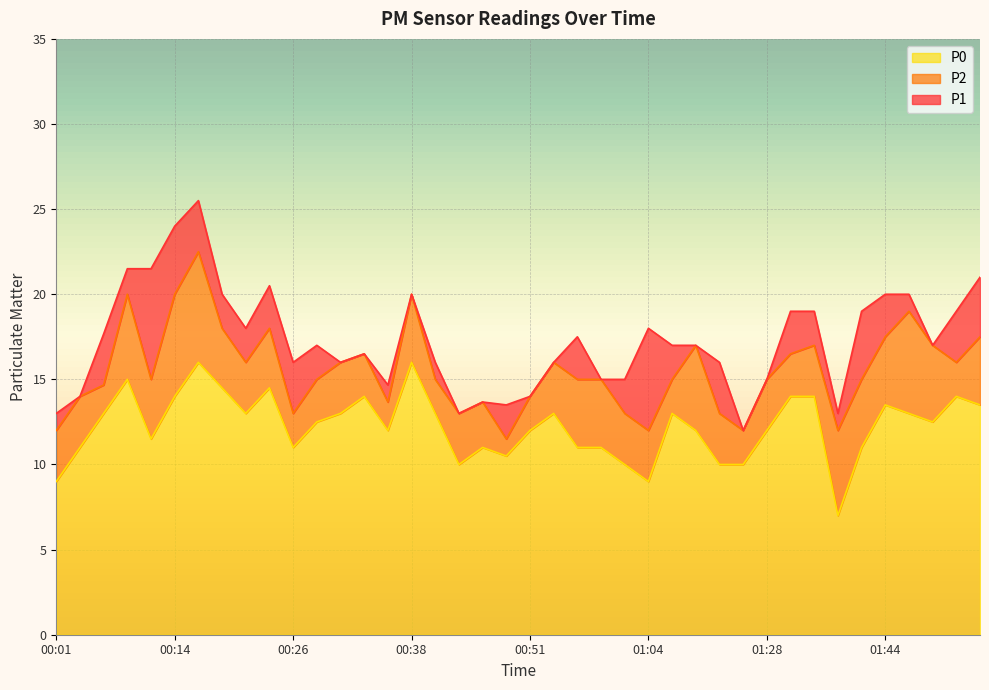

True or false: P0 and P1 intersect in this chart.

False